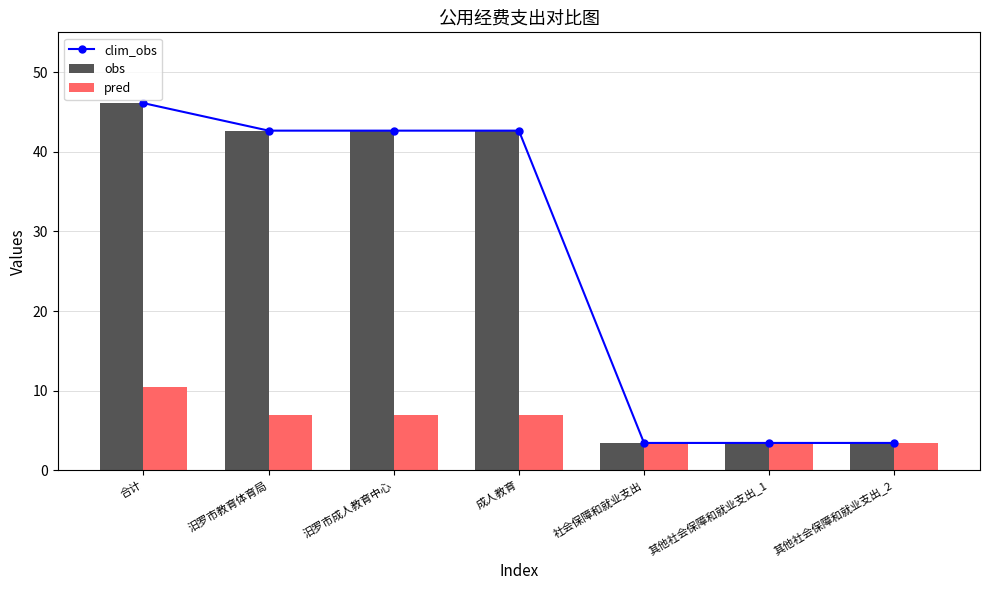

Reading right to left, what are all the values shown in this chart?

clim_obs: 3.5	3.5	3.5	42.7	42.7	42.7	46.1
obs: 3.5	3.5	3.5	42.7	42.7	42.7	46.1
pred: 3.5	3.5	3.5	7.0	7.0	7.0	10.5